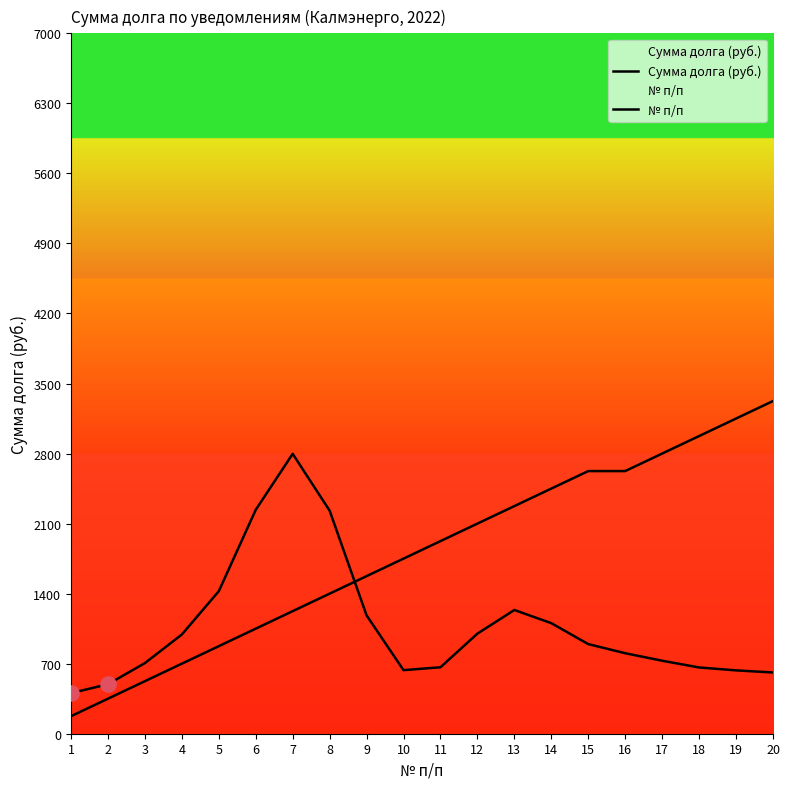

Which series contains the highest Y value?

№ п/п